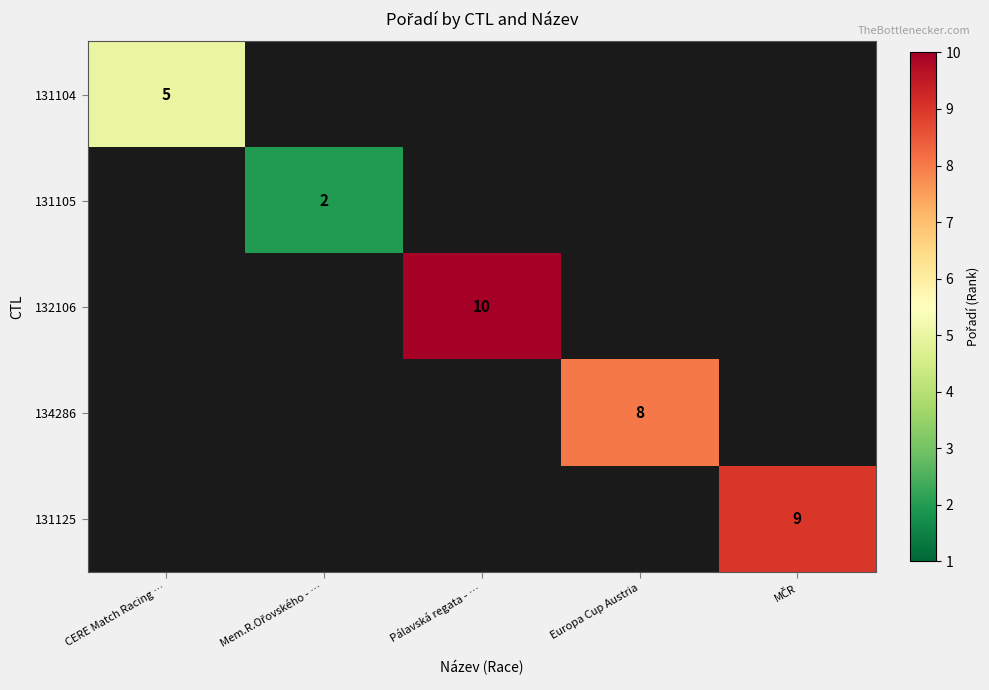

At how many categories does at least one series exceed 4?

4